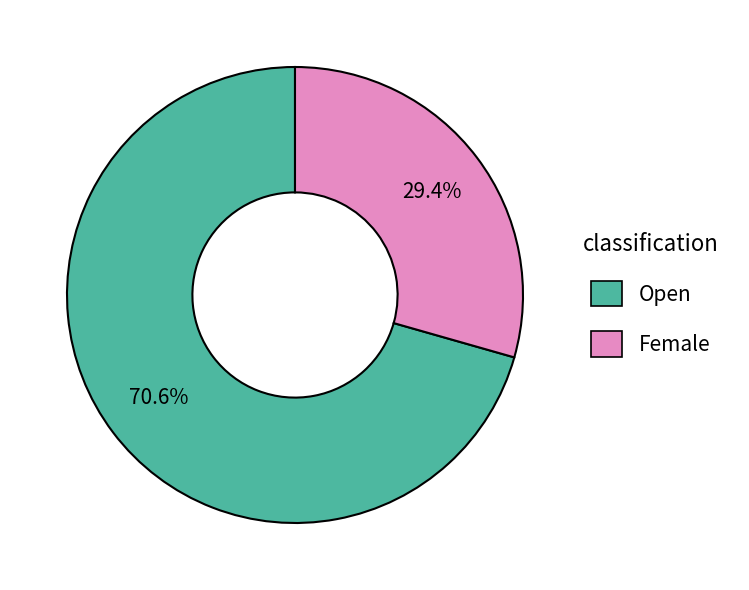

True or false: Female accounts for 41% of the total.

False